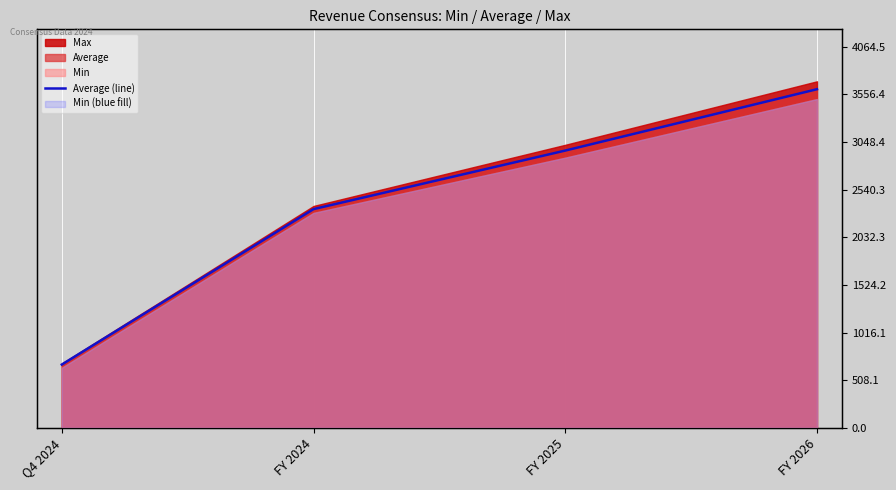

What is the average value?

2393.6